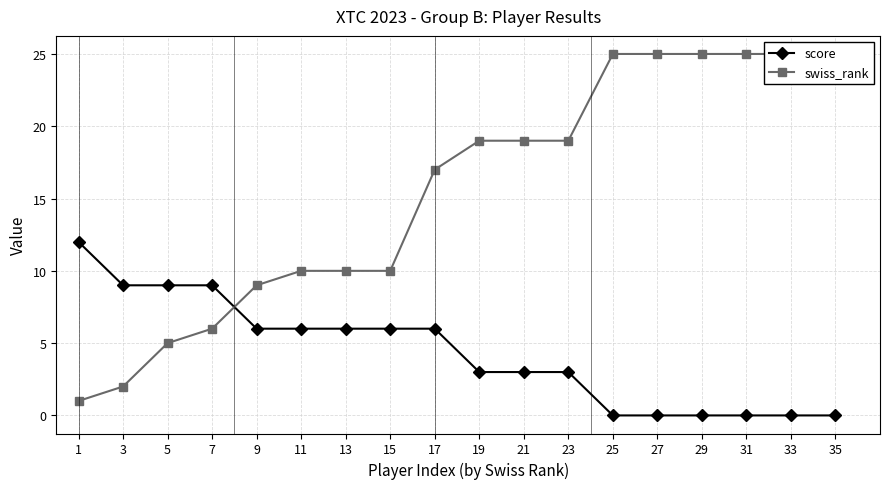

At which label is score closest to 6?

9